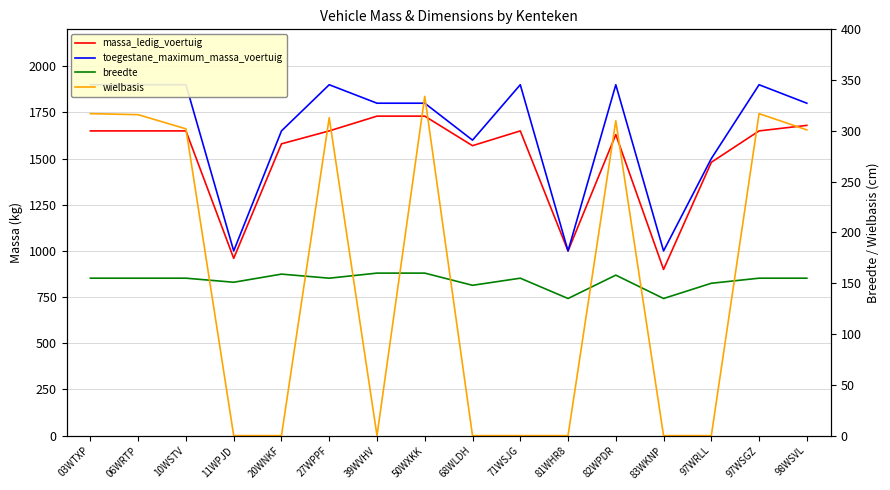

True or false: breedte has a value of 160 at 39WVHV.

True